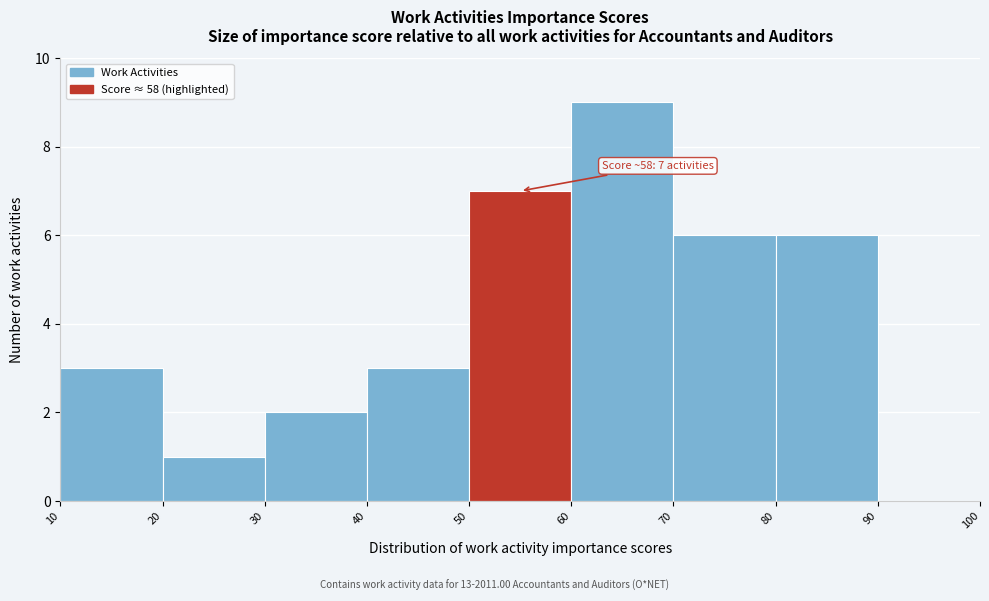

Which range on the x-axis has the tallest bar?

60 to 70